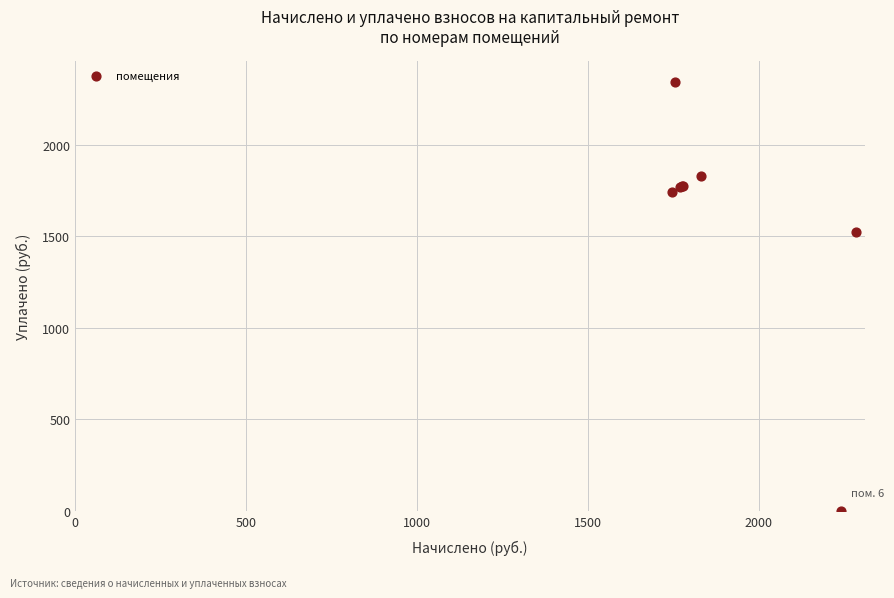

What Y value in the scatter plot is closest to 1170?

1522.6